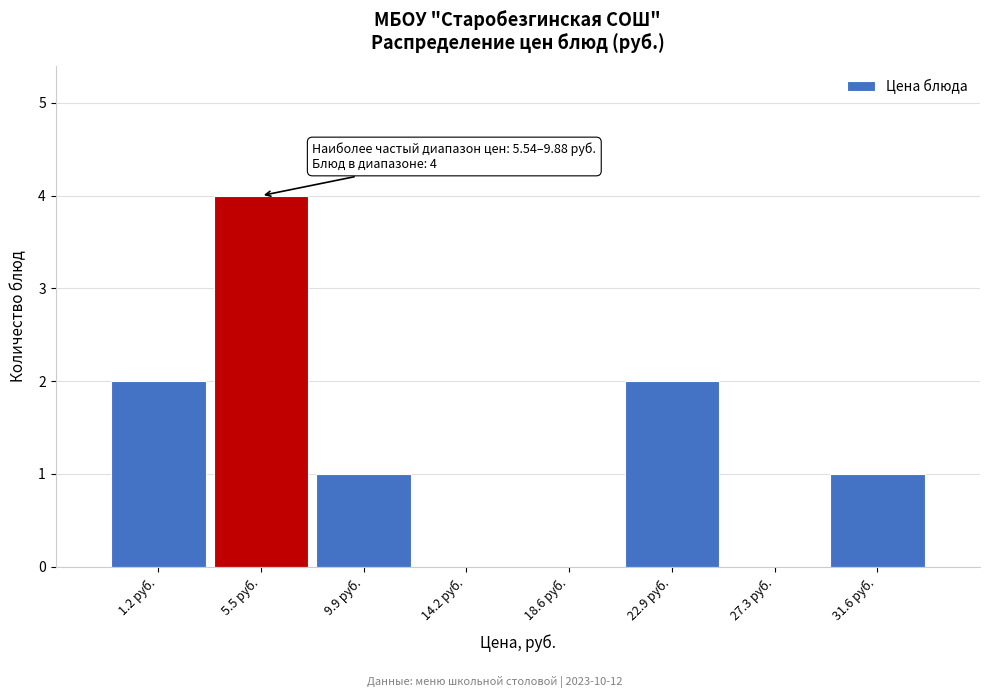

Reading right to left, transcribe all the data shown in this chart.

31.6 руб.=1	27.3 руб.=0	22.9 руб.=2	18.6 руб.=0	14.2 руб.=0	9.9 руб.=1	5.5 руб.=4	1.2 руб.=2